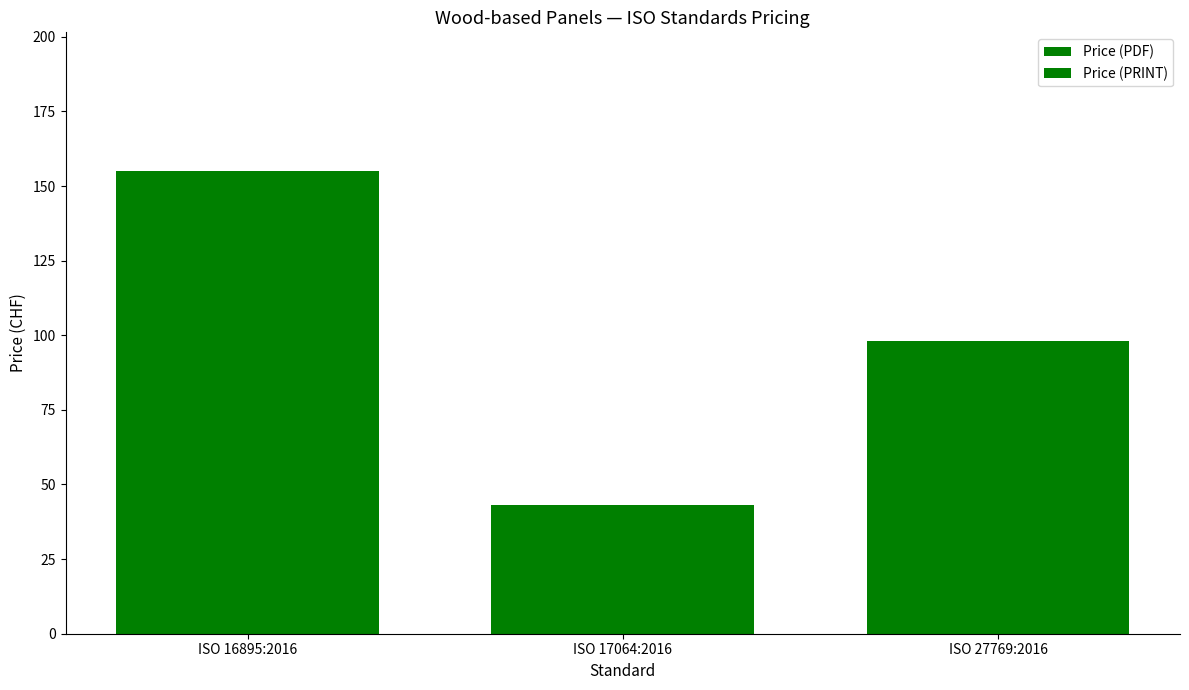

Reading left to right, extract all data points from this chart.

Price (PDF): 155	43	98
Price (PRINT): 155	43	98